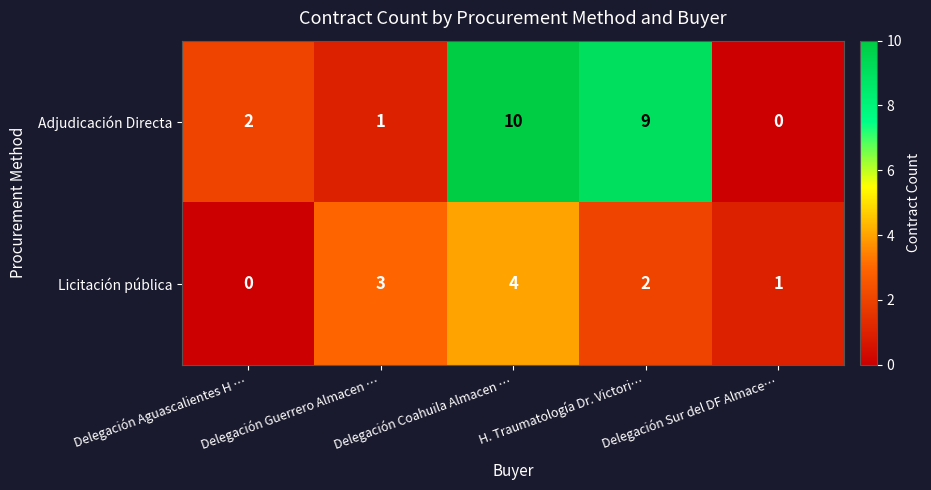

At which label does Licitación pública first exceed 2?

Delegación Guerrero Almacen …